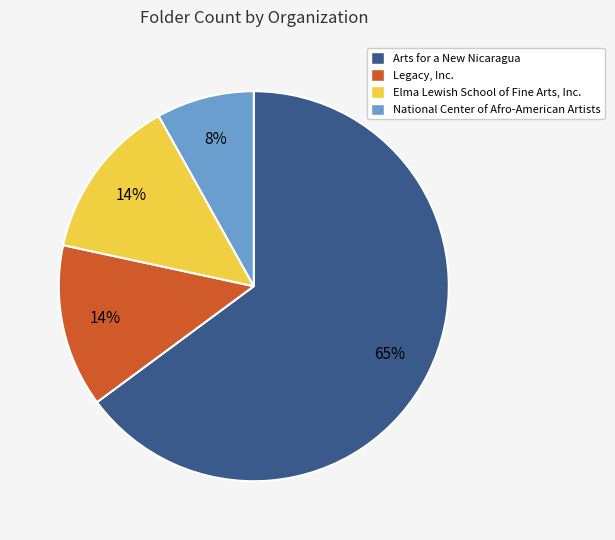

Is it true that Arts for a New Nicaragua is 65% of the pie?

True